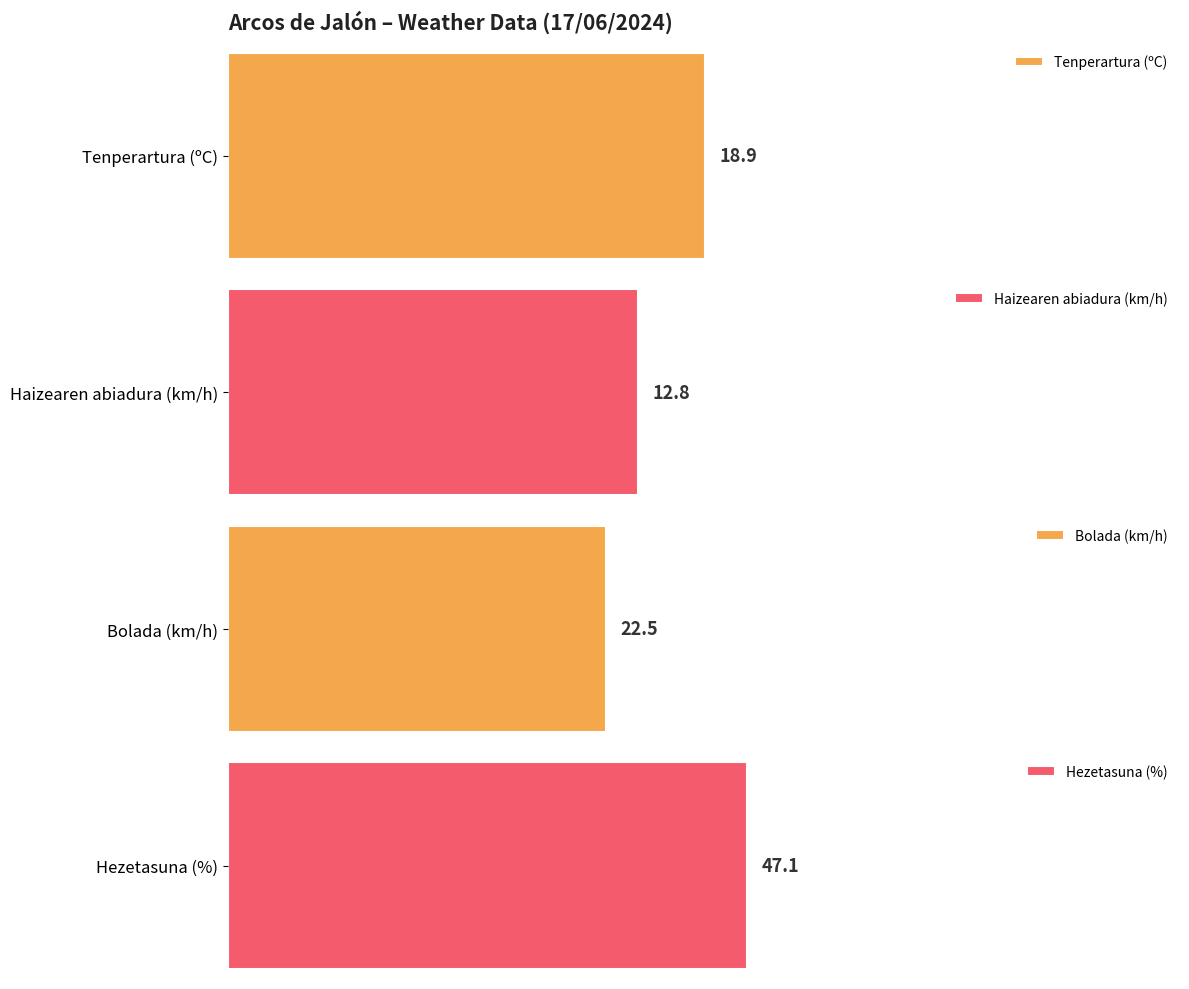

How many distinct data groups are displayed?

4